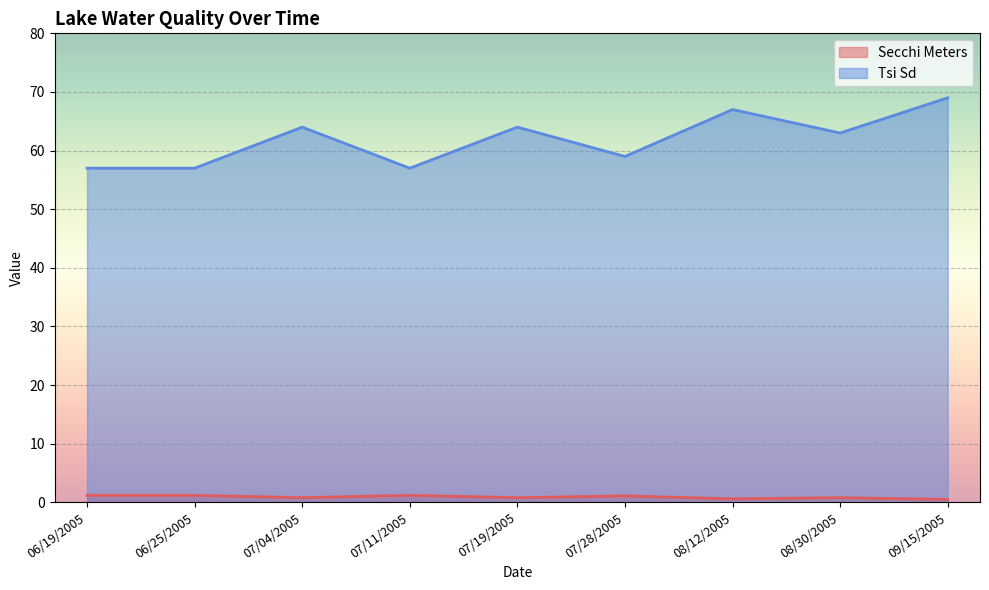

Reading left to right, extract all data points from this chart.

Secchi Meters: 1.2	1.2	0.8	1.2	0.8	1.1	0.6	0.8	0.5
Tsi Sd: 57.0	57.0	64.0	57.0	64.0	59.0	67.0	63.0	69.0